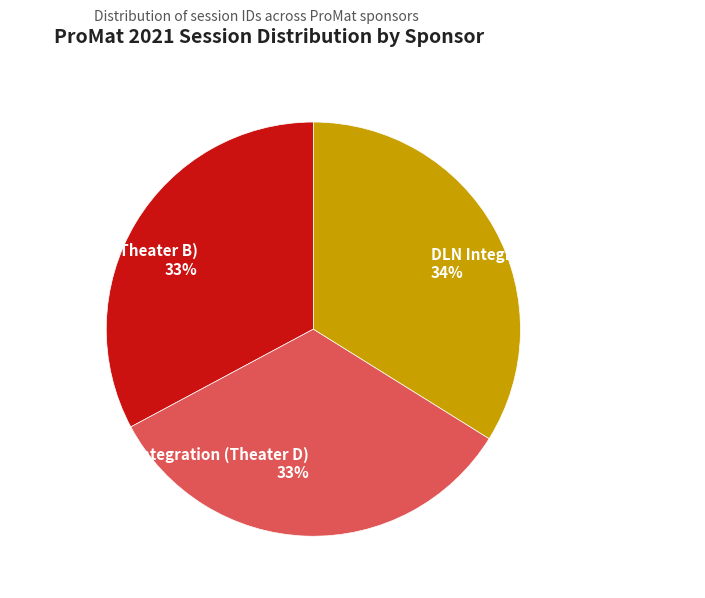

How many segments does this pie chart have?

3